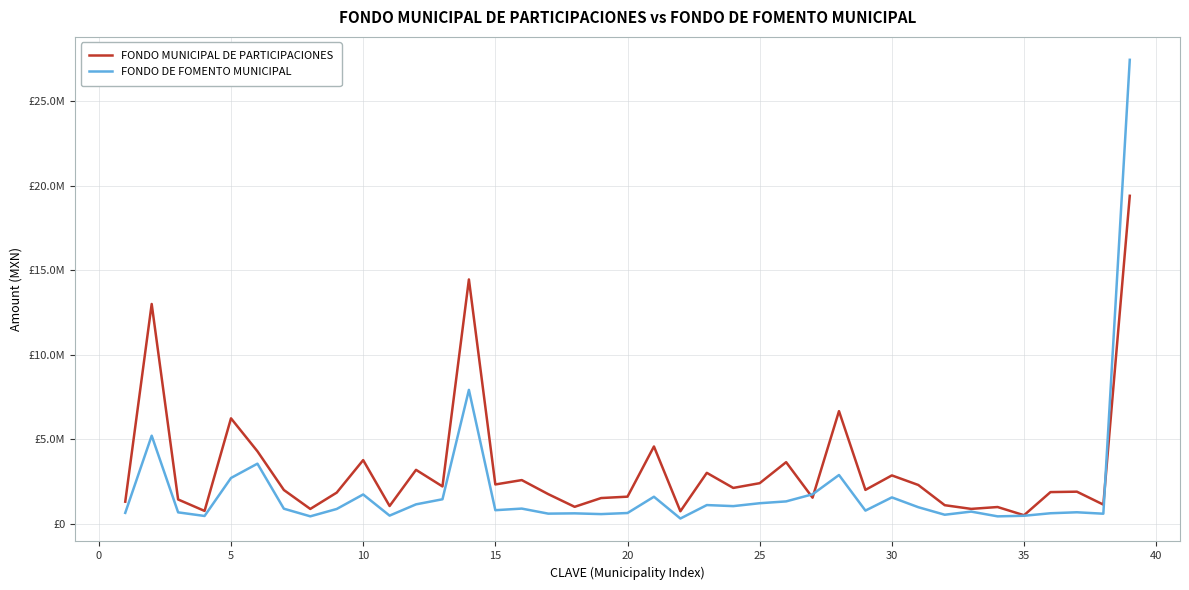

Reading left to right, extract all data points from this chart.

FONDO MUNICIPAL DE PARTICIPACIONES: 1311919	13006115	1442785	765688	6241776	4293027	2003623	882592	1848720	3770264	1056514	3194898	2214563	14457276	2331048	2589487	1759997	1008191	1526793	1609286	4577090	745166	3017815	2125617	2406335	3649311	1549047	6668455	2010481	2866299	2299987	1104112	885812	996003	510837	1878941	1903712	1138787	19404964
FONDO DE FOMENTO MUNICIPAL: 650488	5215582	680602	466821	2714045	3560322	897490	445466	881292	1738885	487653	1154402	1455118	7925013	808293	903323	605081	621965	577731	641544	1604484	316043	1112031	1049332	1220696	1328374	1749246	2890007	784198	1566032	985799	539780	725557	444280	478648	627806	685562	600517	27447040